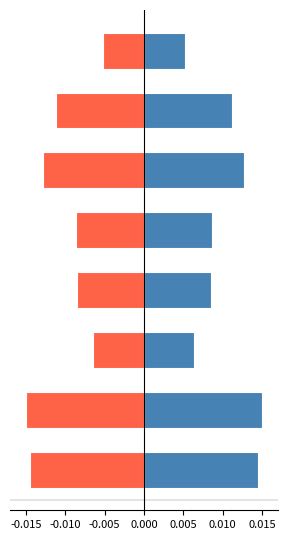

What are all the series names shown in the legend?

Positive, Negative